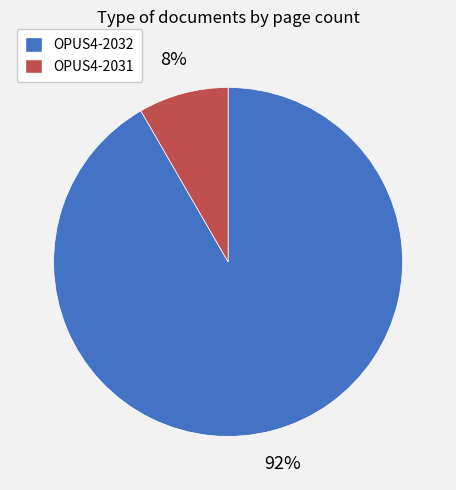

Which has a higher value, OPUS4-2032 or OPUS4-2031?

OPUS4-2032